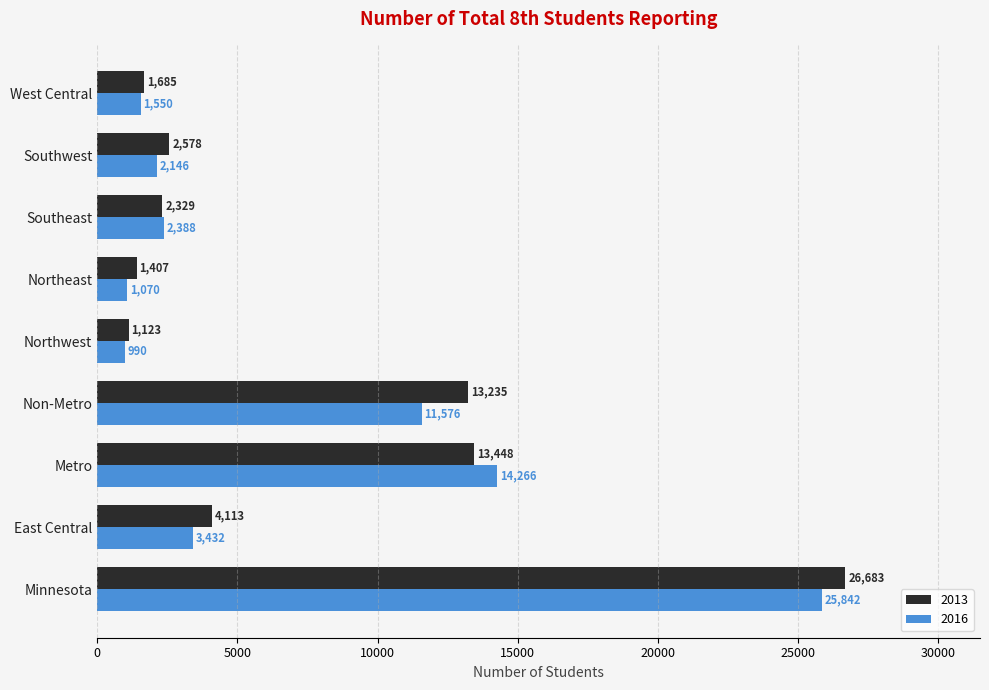

The 2016 series shows 5099 at East Central. True or false?

False